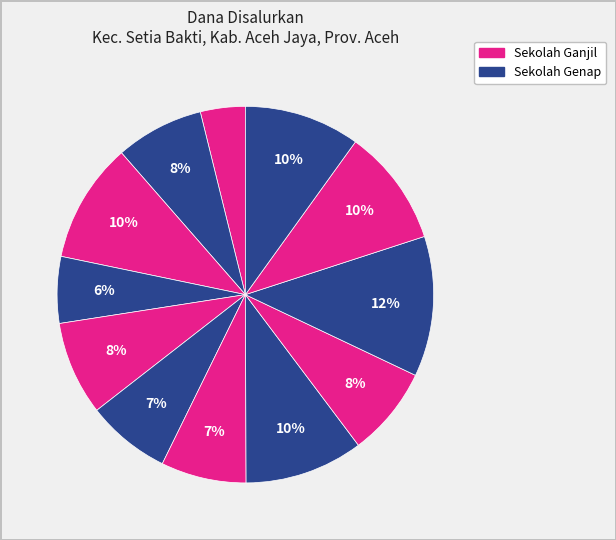

Is there any slice that represents more than half of the pie?

No